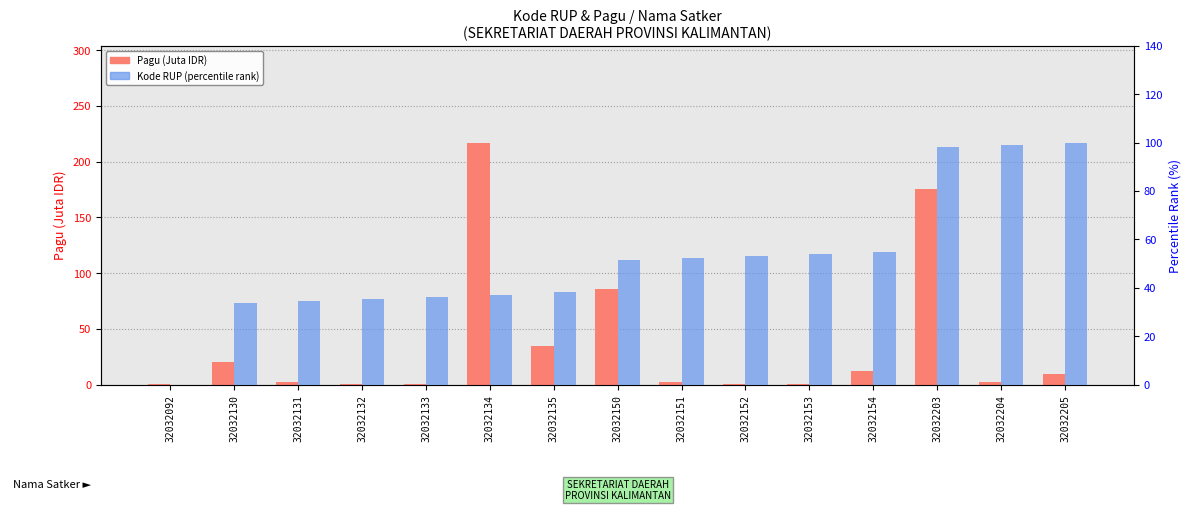

Between 32032153 and 32032092, which is larger?

32032153